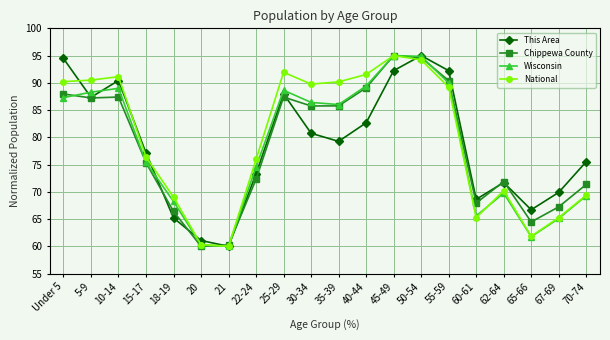

Is it true that Chippewa County equals 136.5 at 5-9?

False